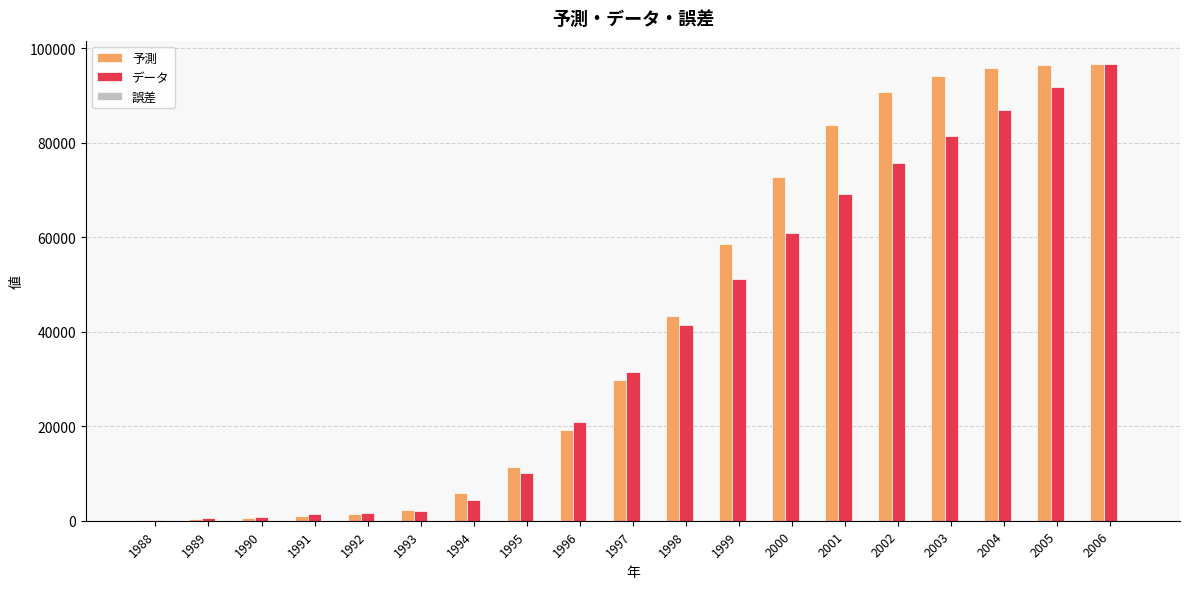

Is the value of データ at 2004 greater than the value of 予測 at 1990?

Yes